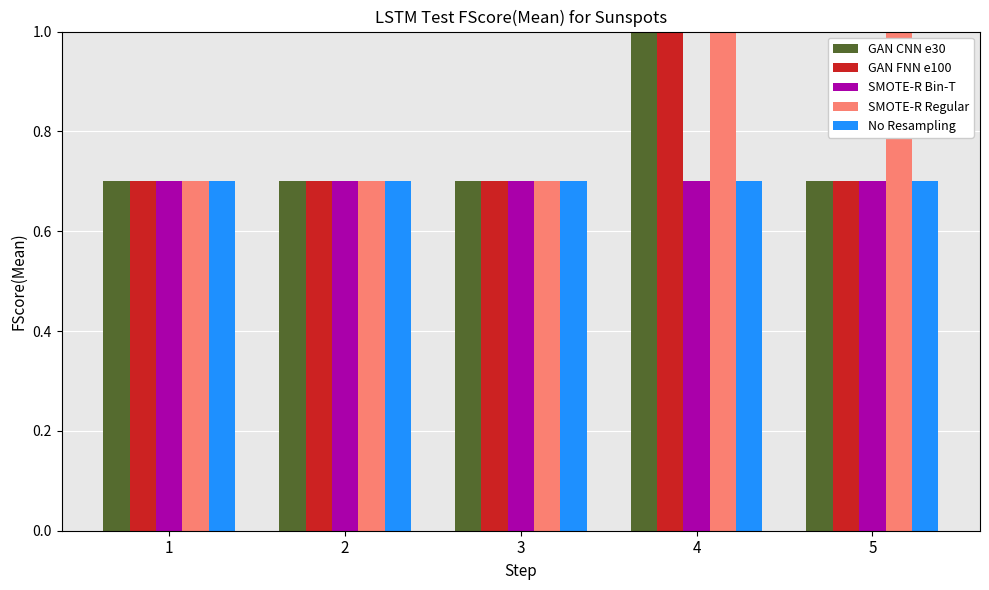

What is the total value across all series at 4?

4.4